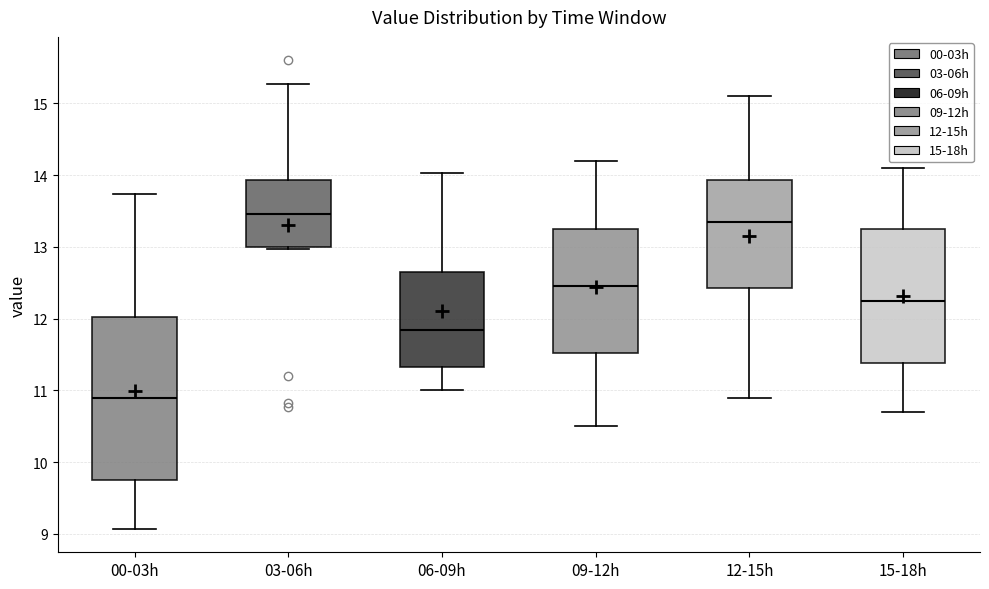

Which box has the highest median line?

03-06h